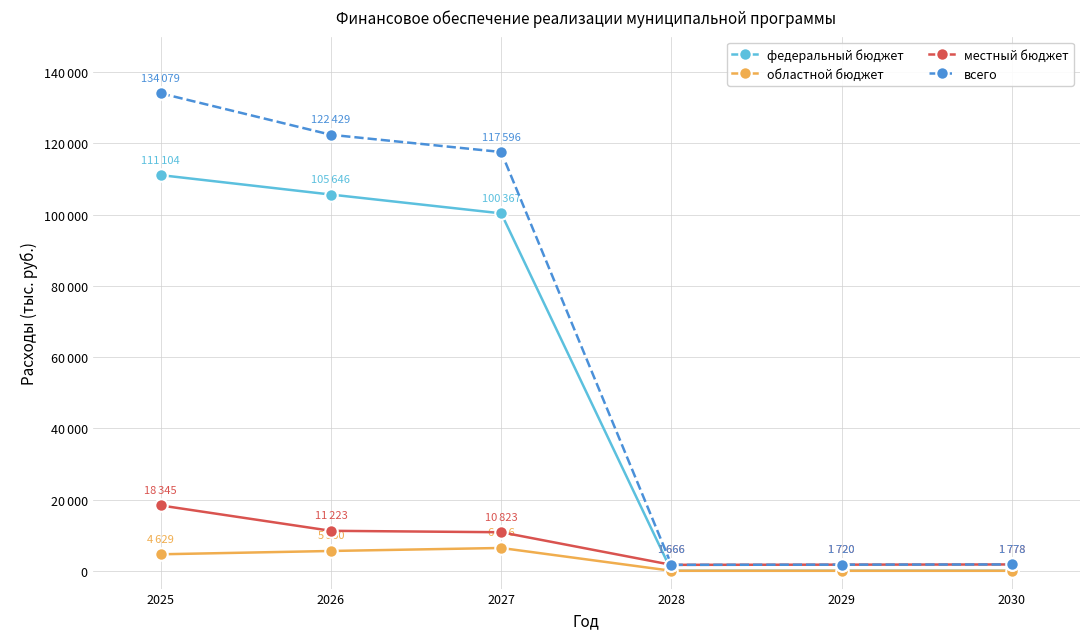

Where is the first local minimum for всего?

2028